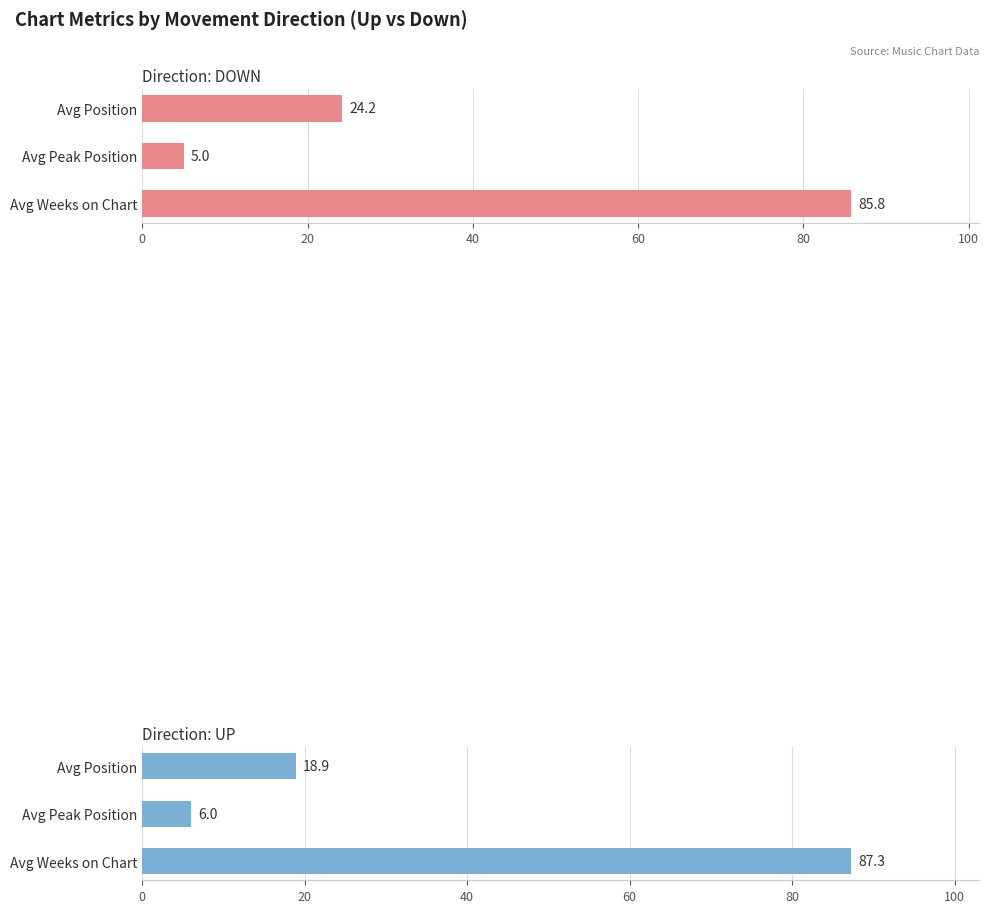

What is the smallest value displayed?

5.0